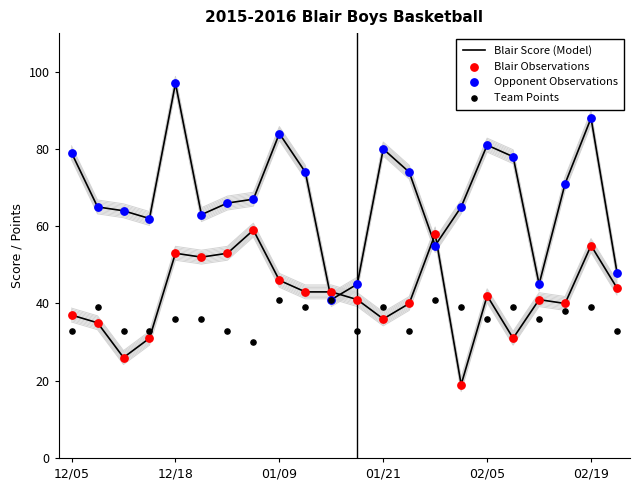

Which series has the largest total across all categories?

Opponent Observations